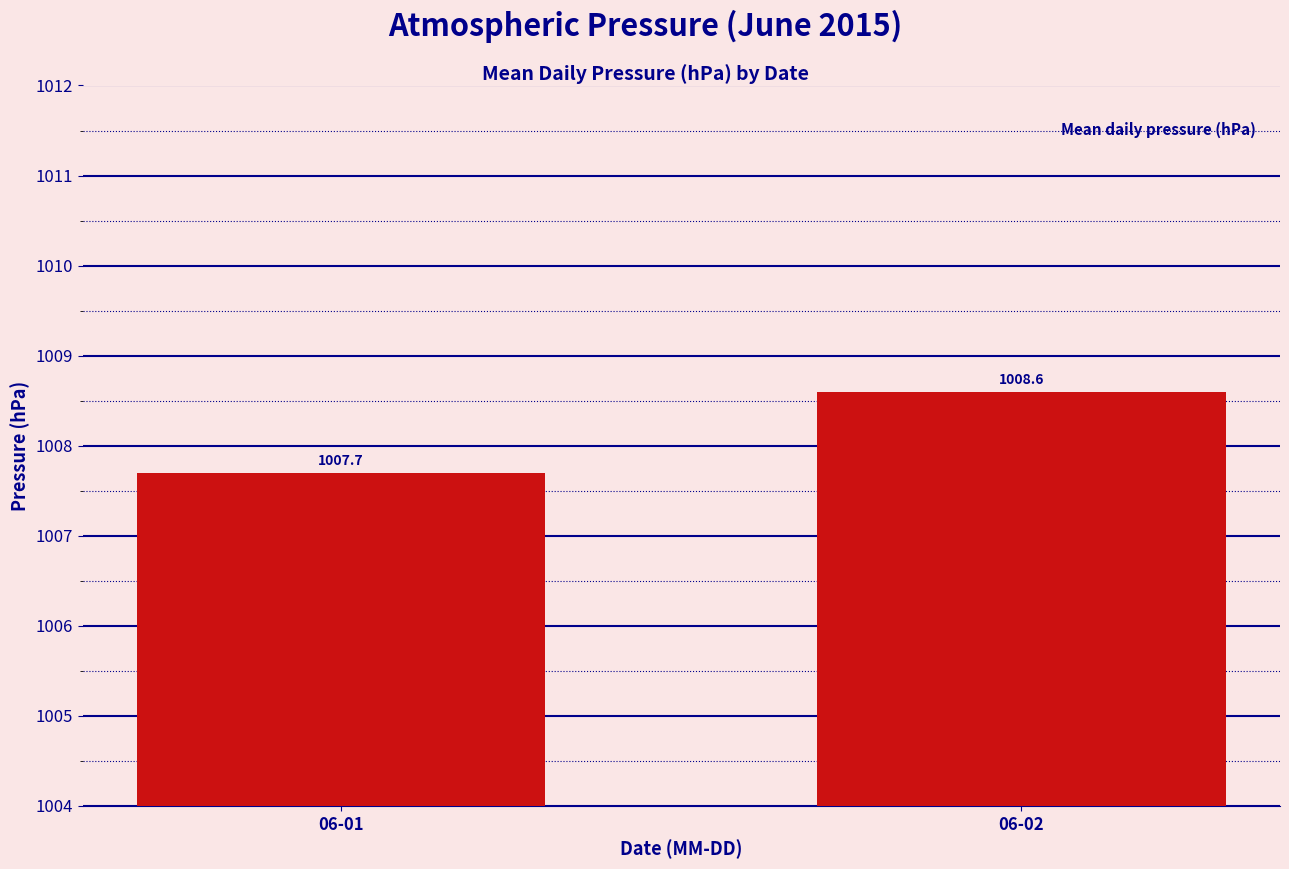

Which label corresponds to the smallest value in the chart?

06-01